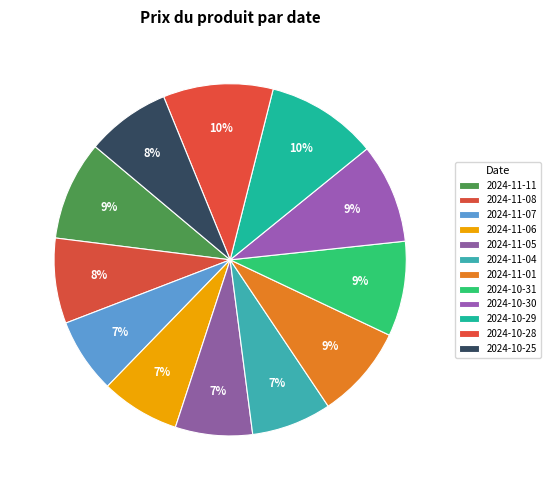

What percentage is the 2024-10-25 slice, to the nearest percent?

8%